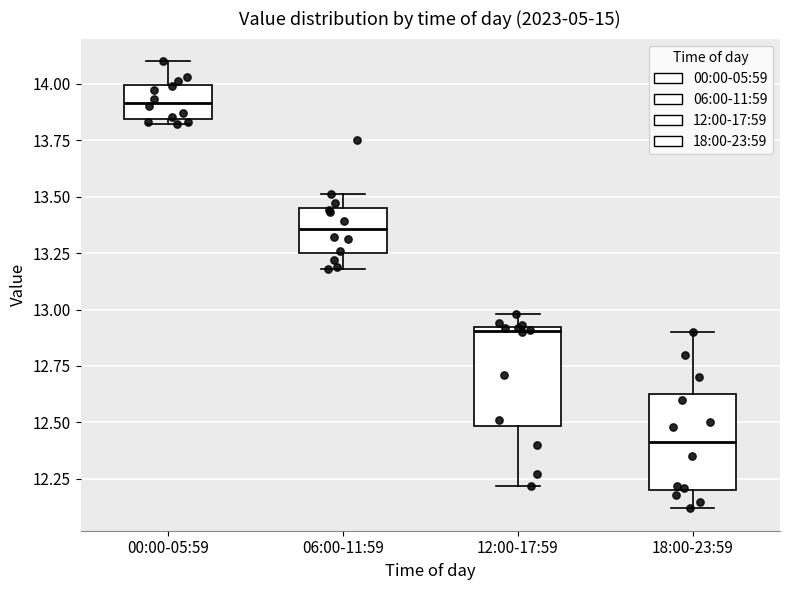

Reading left to right, read every box against the y-axis: the position of its median line, the range the box covers, and the ends of its whiskers. The values are not printed on the chart, so give them approximately, as read against the axis.

00:00-05:59: median 13.90, box 13.85 to 14.00, whiskers 13.80 to 14.10
06:00-11:59: median 13.35, box 13.25 to 13.45, whiskers 13.20 to 13.50
12:00-17:59: median 12.90 (just below the box's upper edge), box 12.50 to 12.90, whiskers 12.20 to 13.00
18:00-23:59: median 12.40, box 12.20 to 12.65, whiskers 12.10 to 12.90